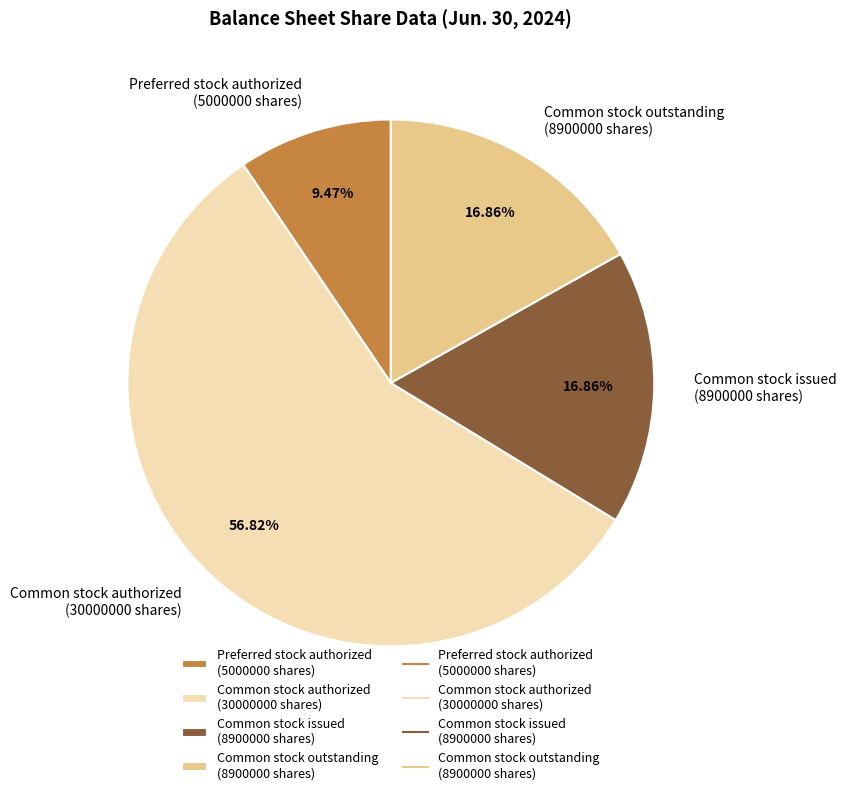

What is the majority slice?

Common stock authorized (30000000 shares)